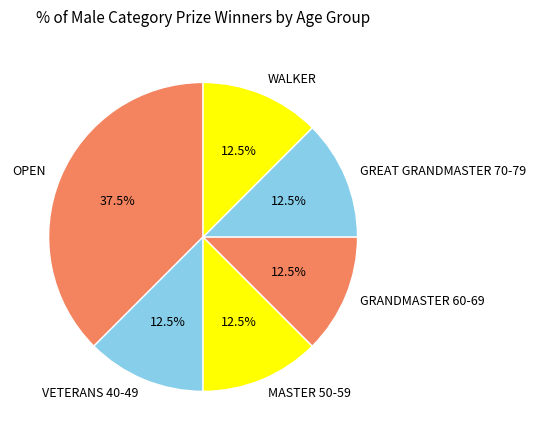

What is the largest slice in the pie chart?

OPEN